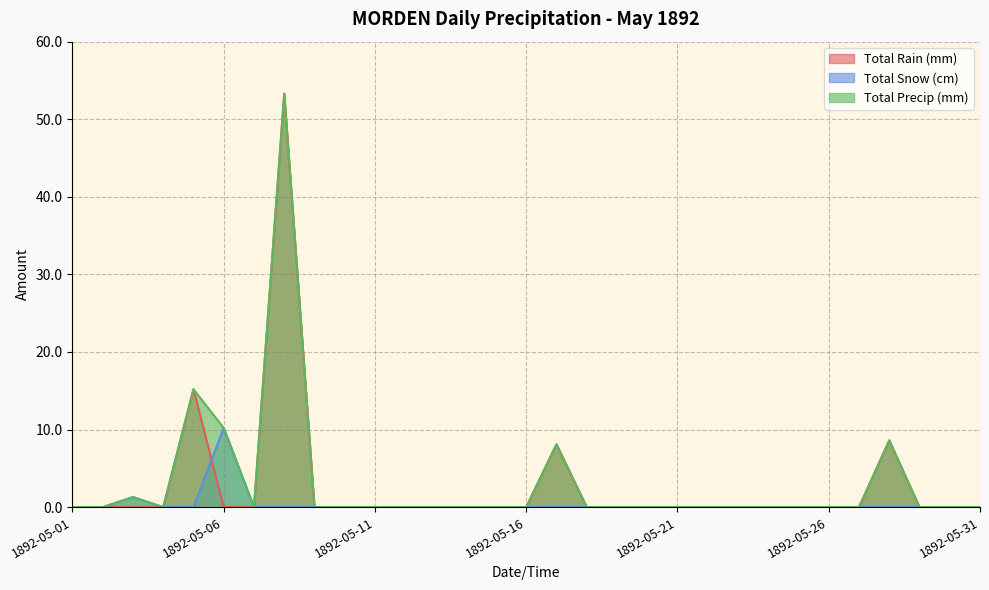

Does the chart display data point markers on the line(s)?

No